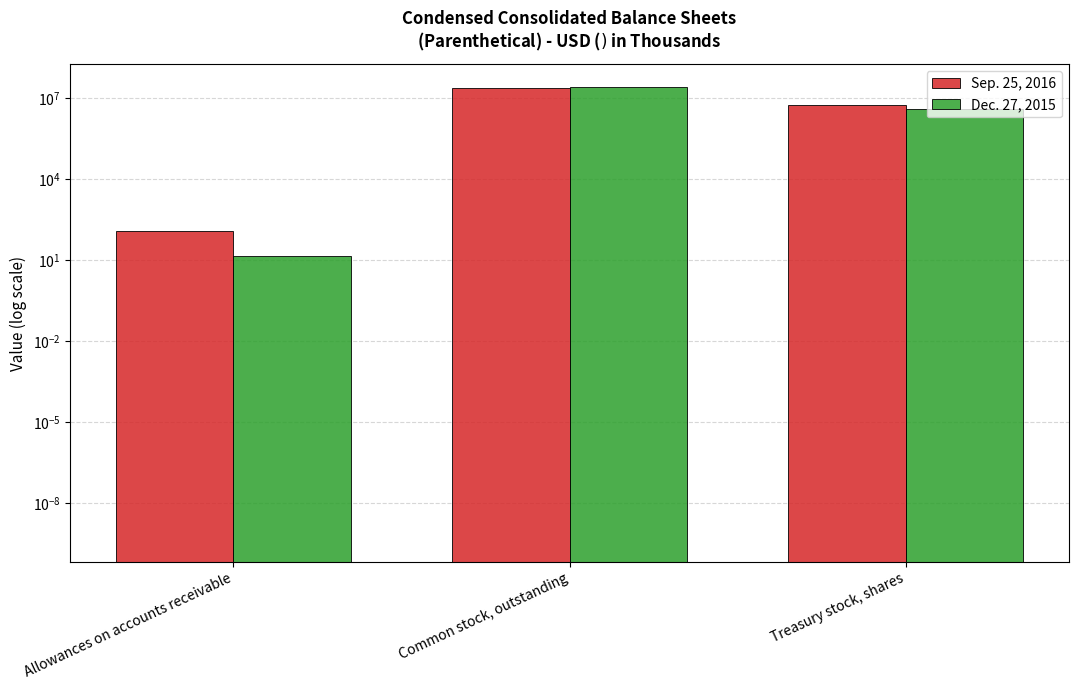

Reading left to right, transcribe all the data shown in this chart.

Sep. 25, 2016: 124	25241726	5608226
Dec. 27, 2015: 14	26304261	4033910